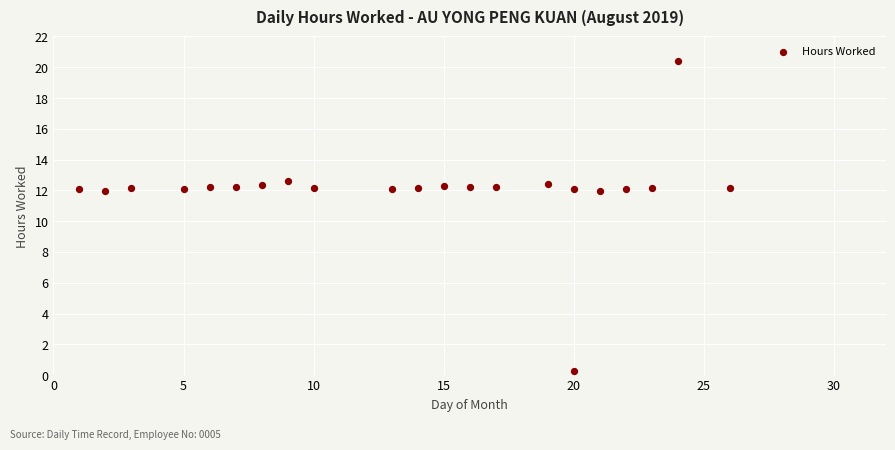

What is the range of Y values (max minus min)?

20.2